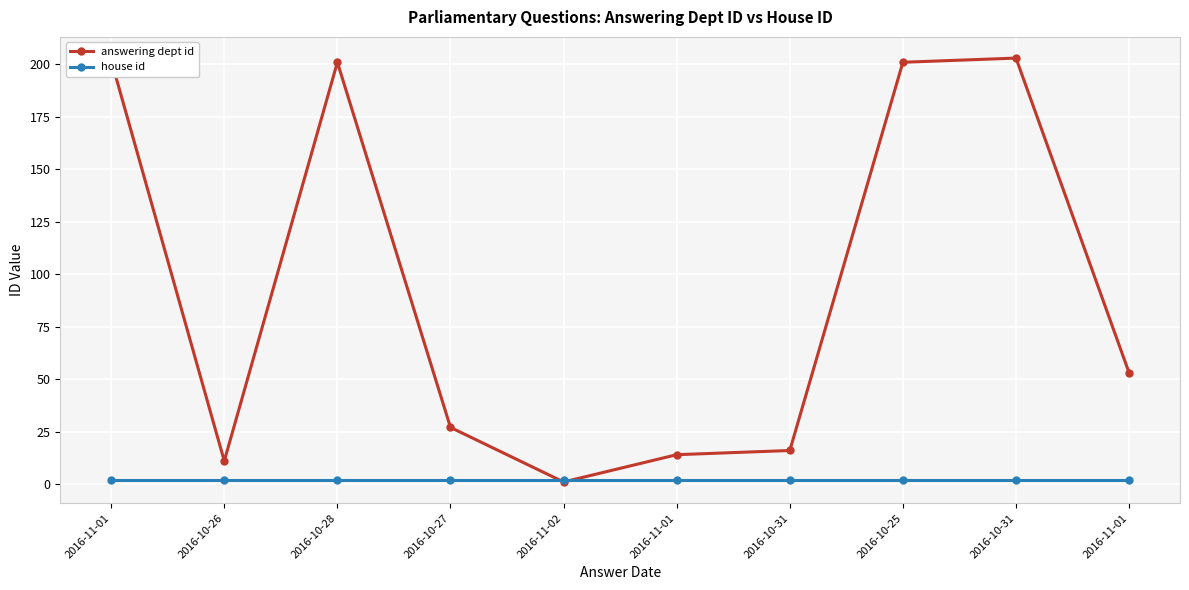

How many categories are shown in the chart?

10